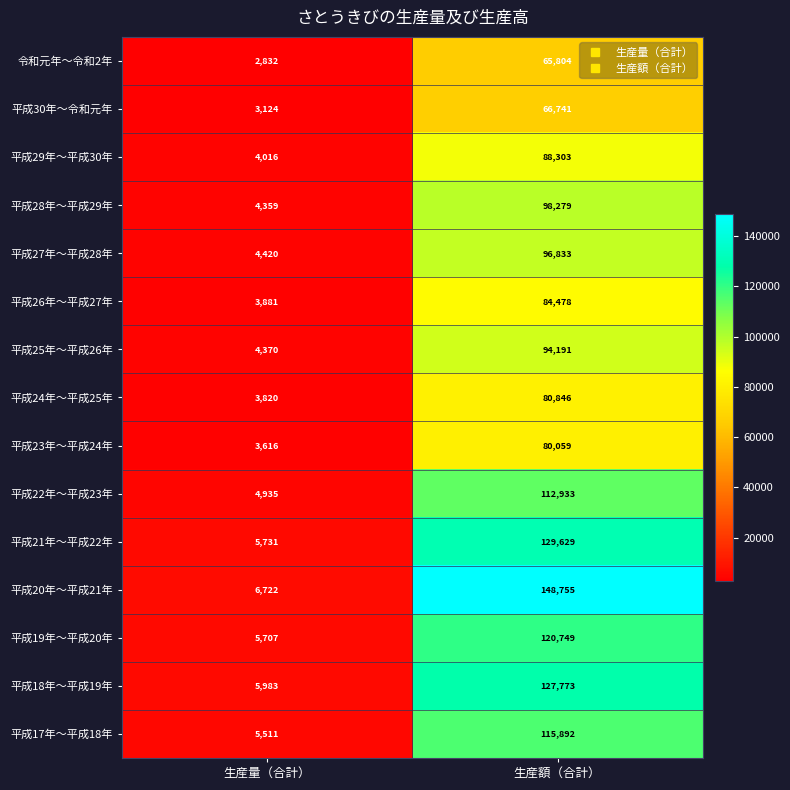

The 平成29年～平成30年 series shows 5664 at 生産量（合計）. True or false?

False